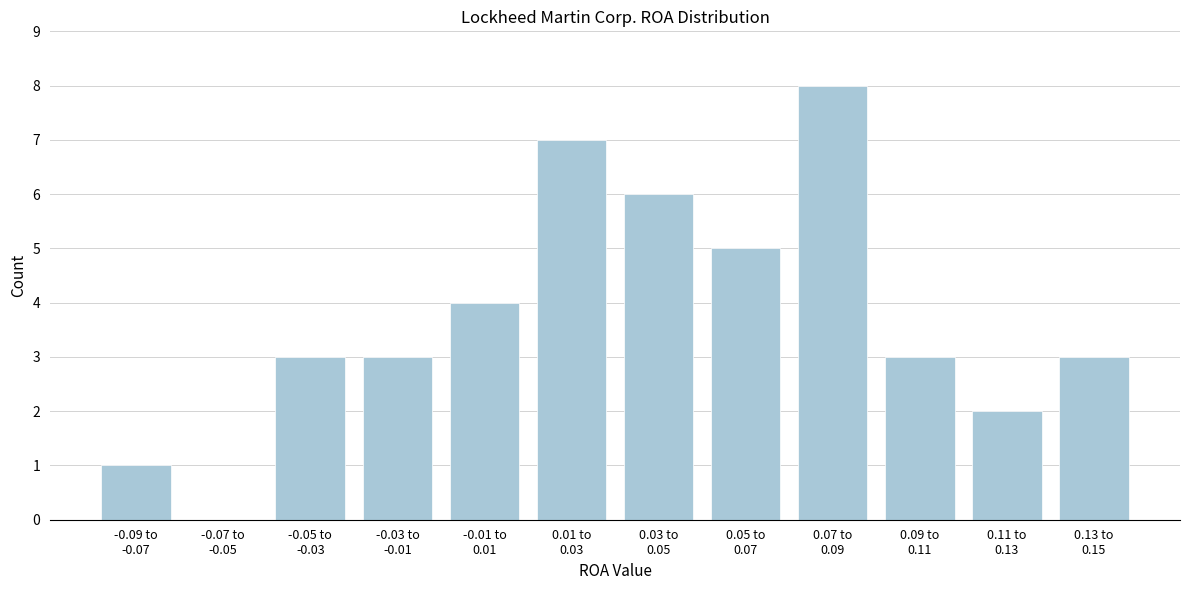

What is the maximum value shown in the chart?

8